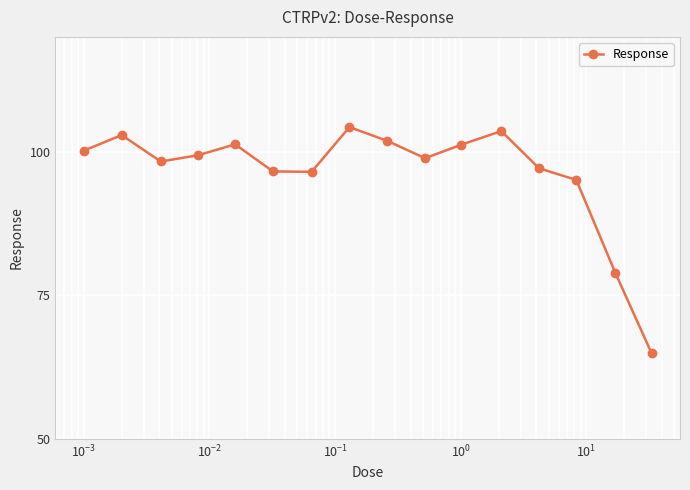

What is the greatest value displayed?

104.3